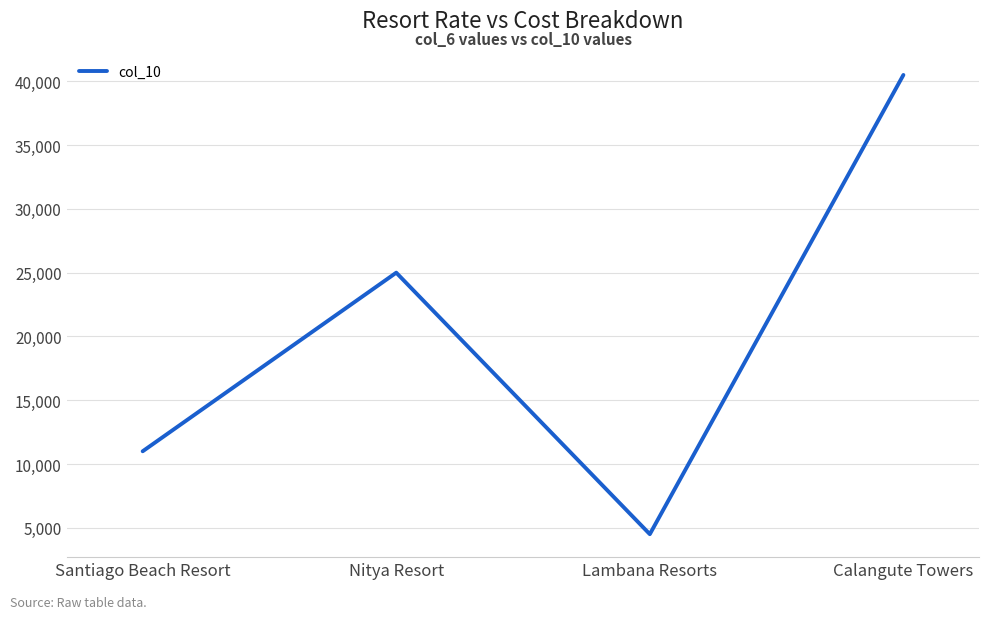

List the labels in order of value, largest first.

Calangute Towers, Nitya Resort, Santiago Beach Resort, Lambana Resorts